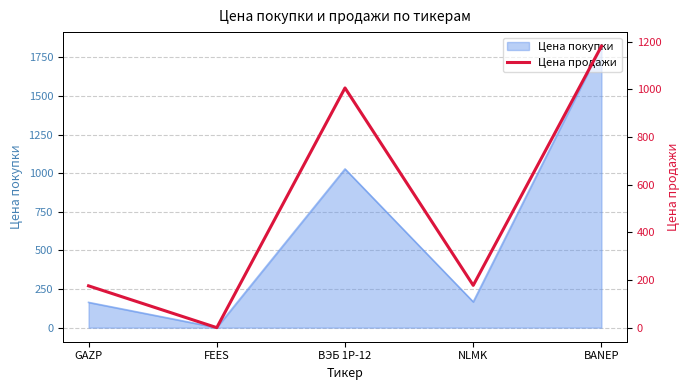

Reading right to left, extract all data points from this chart.

BANEP=1181.3	NLMK=177.6	ВЭБ 1P-12=1006.0	FEES=0.1	GAZP=175.5